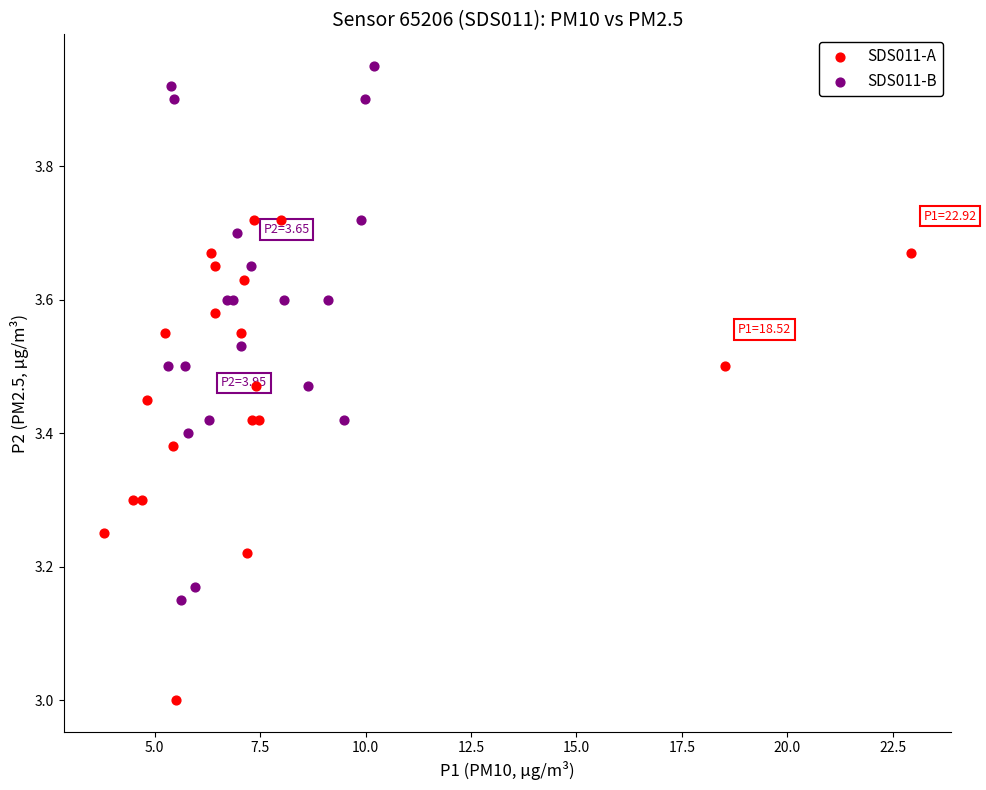

Which series reaches the minimum Y coordinate?

SDS011-A